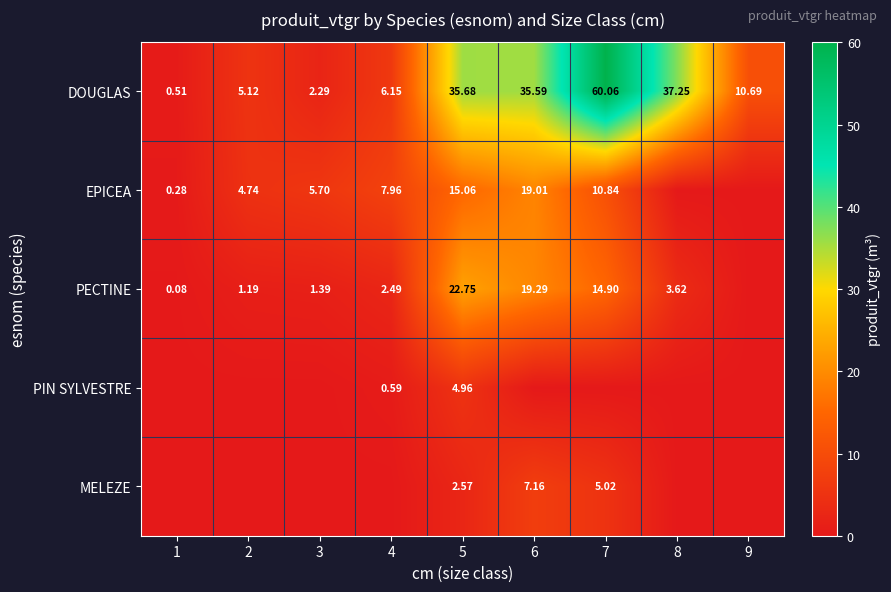

Is the value of DOUGLAS at 2 greater than the value of EPICEA at 5?

No